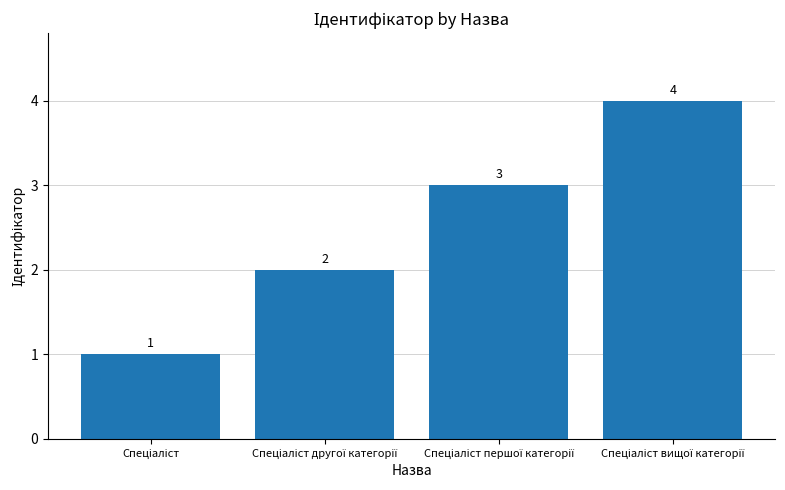

What is the difference between the maximum and minimum values?

3